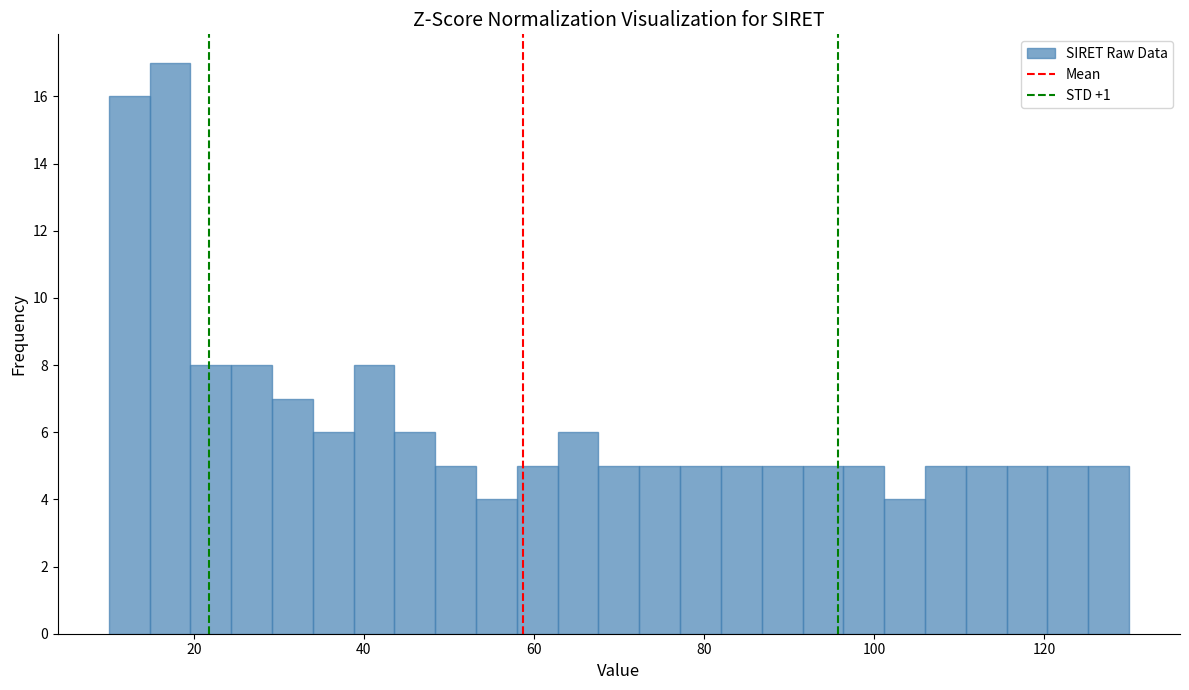

Read against the x-axis, roughly where is the centre of the tallest bar?

18